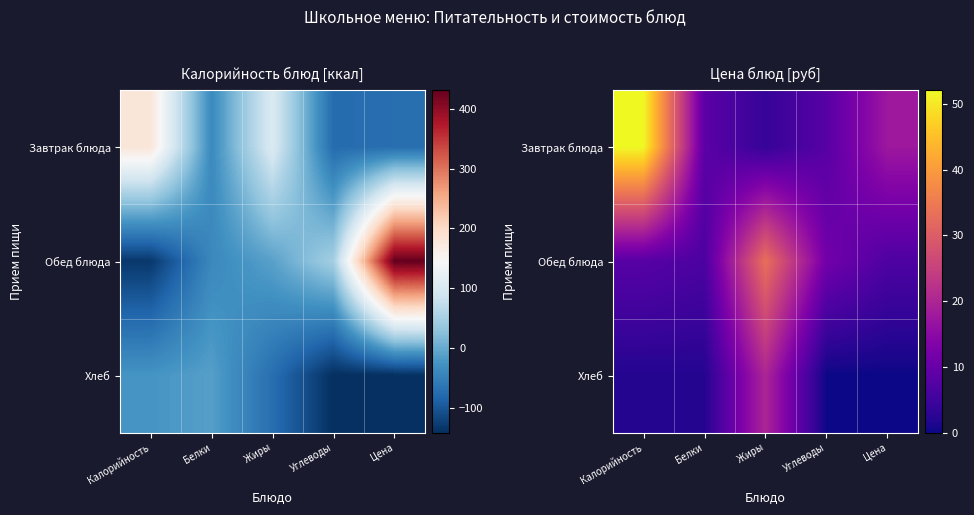

What is the average value of the Обед блюда series?

13.2